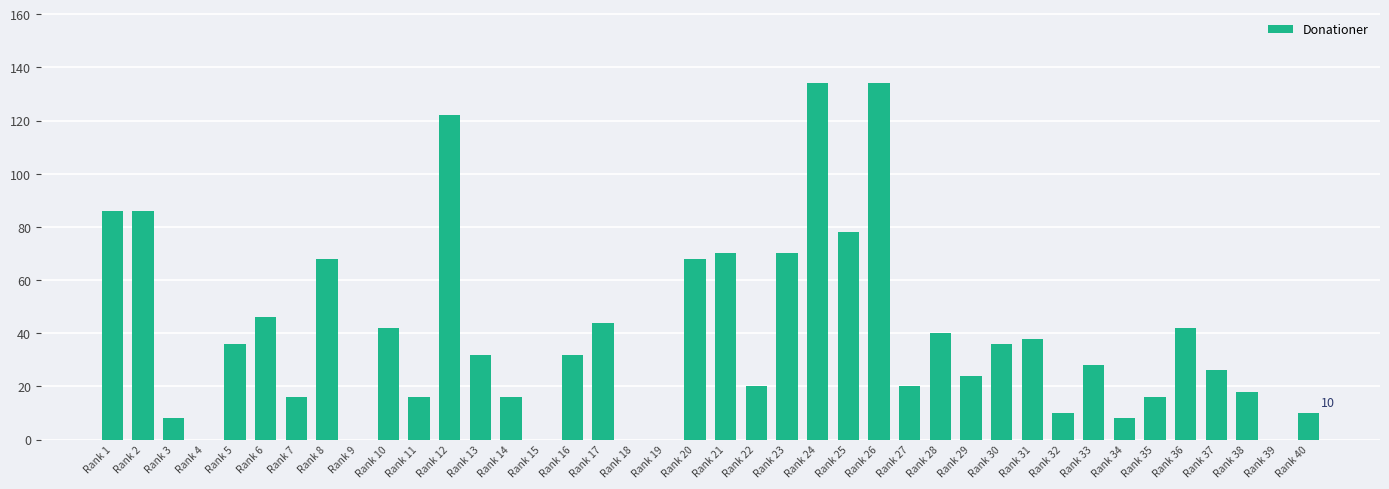

What is the greatest value displayed?

134